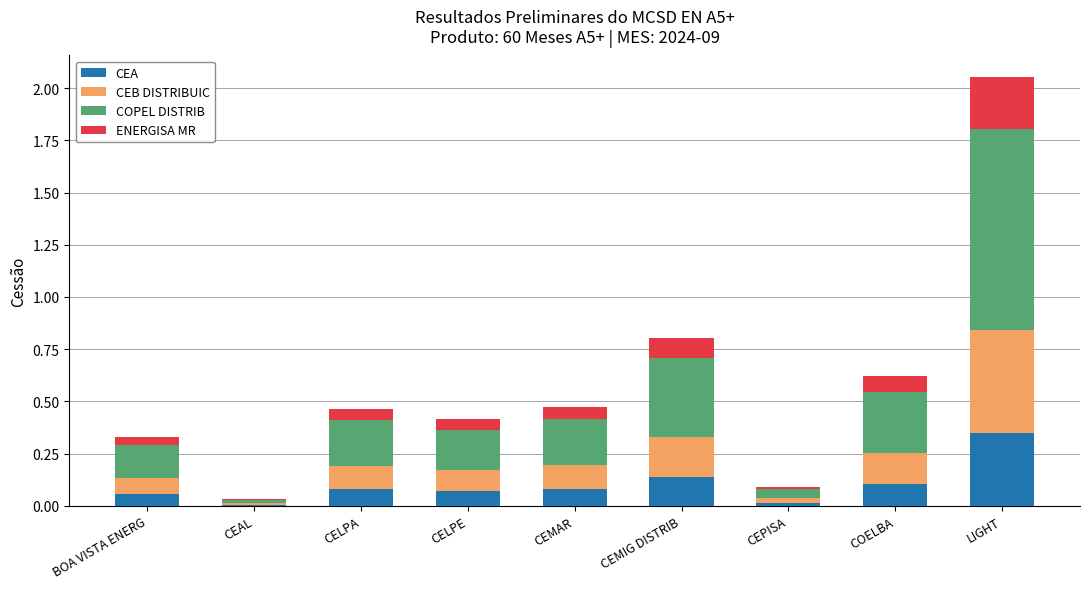

The value of CEA at CEPISA is 0.0. True or false?

True